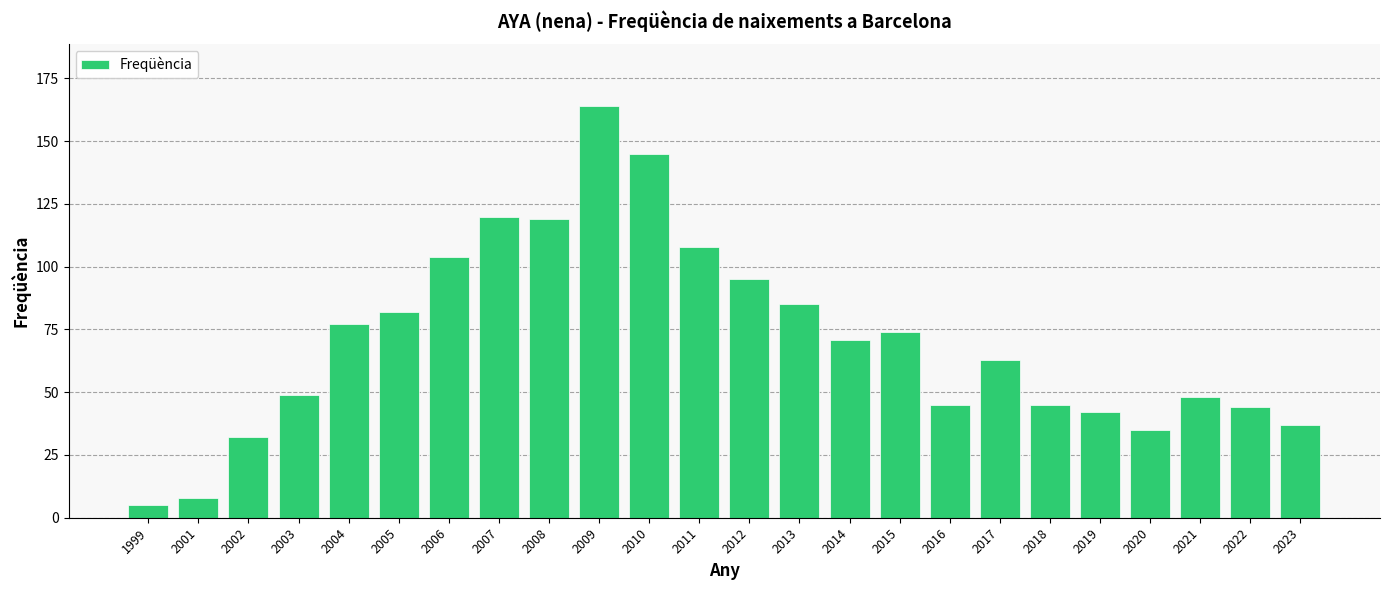

What is the sum of all values?

1697